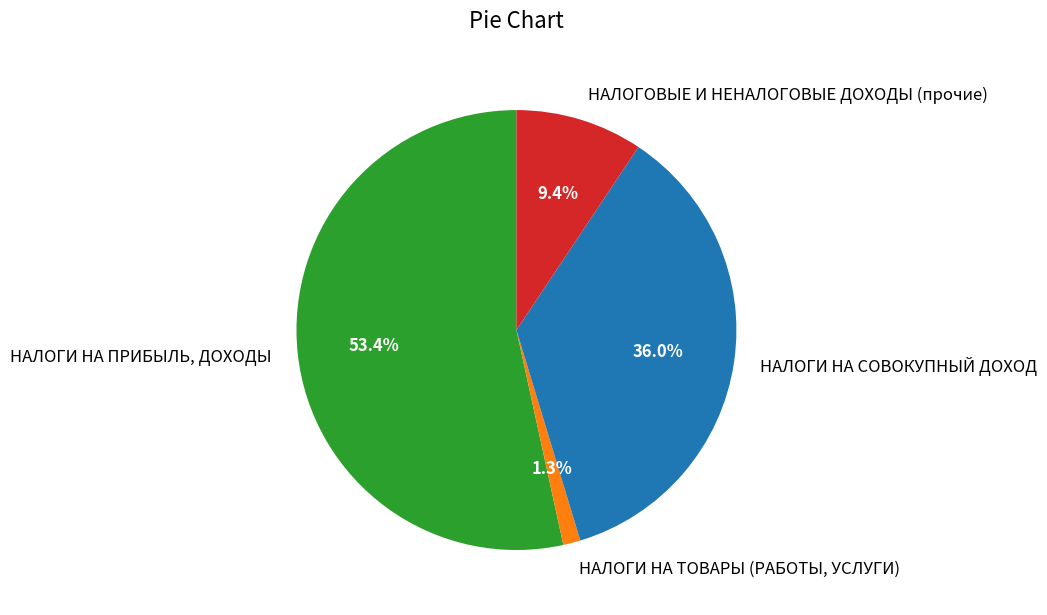

How many segments does this pie chart have?

4